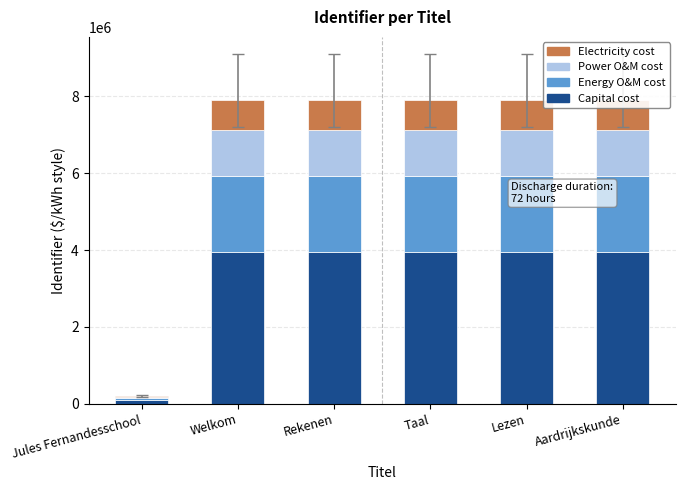

True or false: Capital cost has a value of 1157110.9 at Rekenen.

False